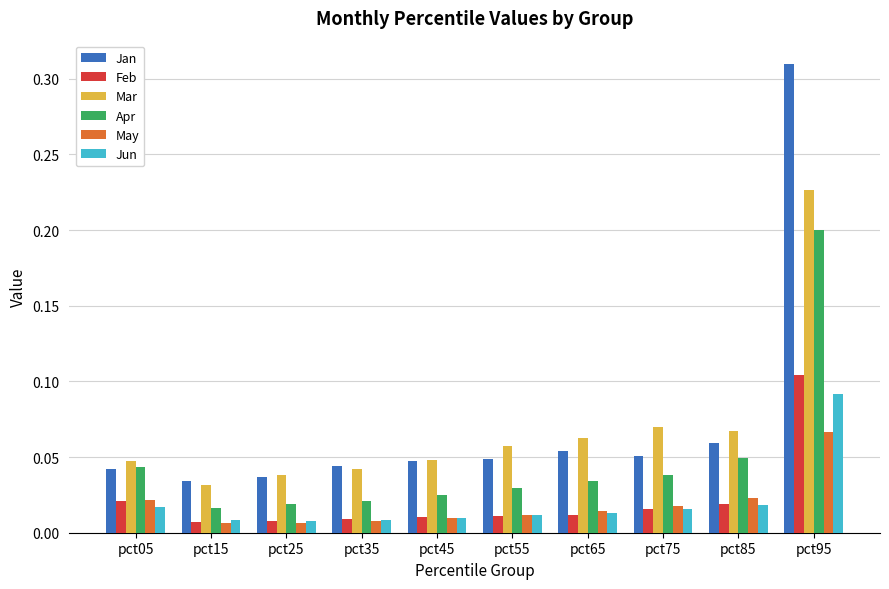

Which series has the largest total across all categories?

Jan